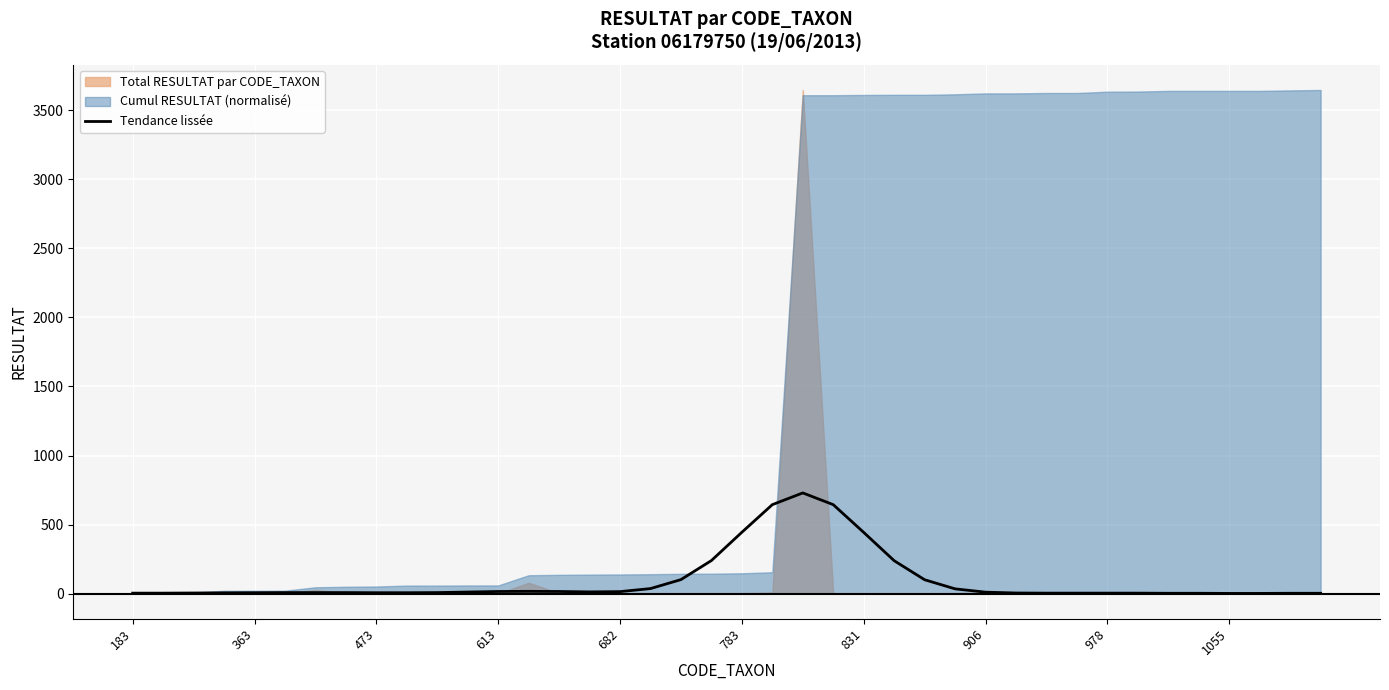

True or false: the data shows 4 at 363.

False